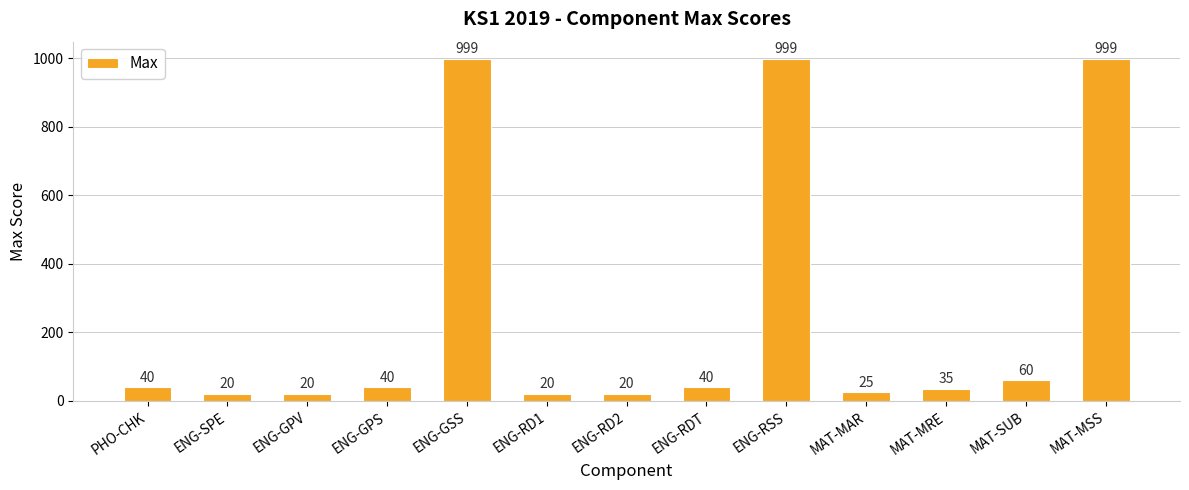

Read the value at PHO-CHK, to the nearest 10.

40